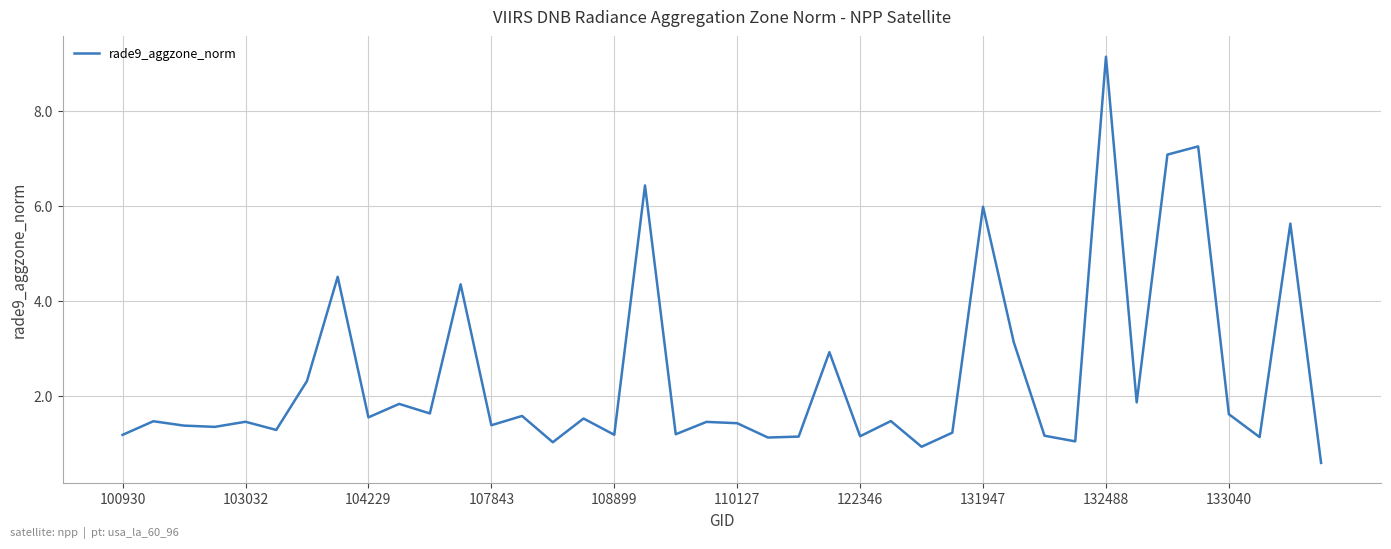

What is the difference between the maximum and minimum values?

8.6